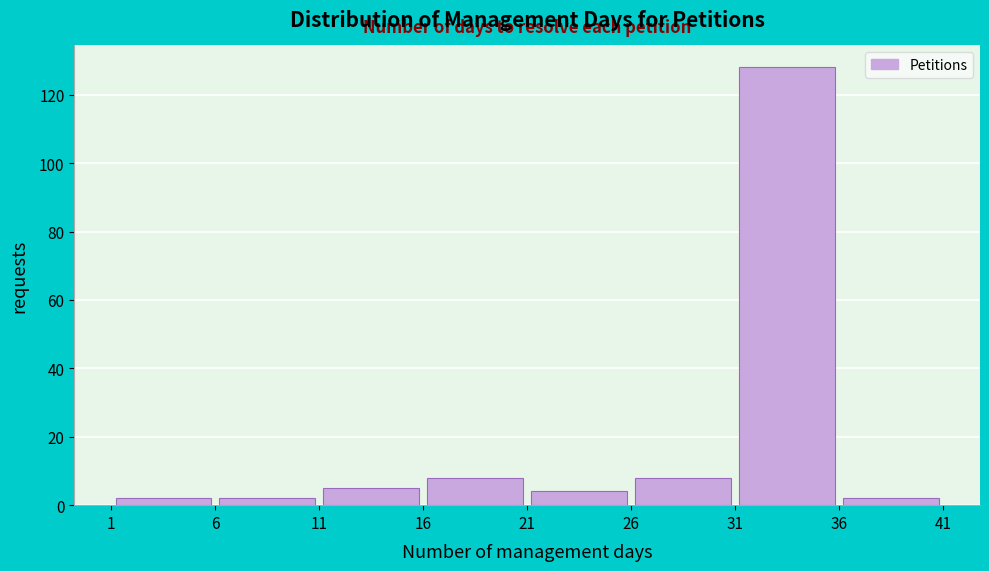

Reading left to right, list every bar in this chart as the range it spans on the x-axis followed by its height. The values are not printed on the chart, so give them approximately, as read against the axis.

1 to 6: 2
6 to 11: 2
11 to 16: 6
16 to 21: 8
21 to 26: 4
26 to 31: 8
31 to 36: 128
36 to 41: 2